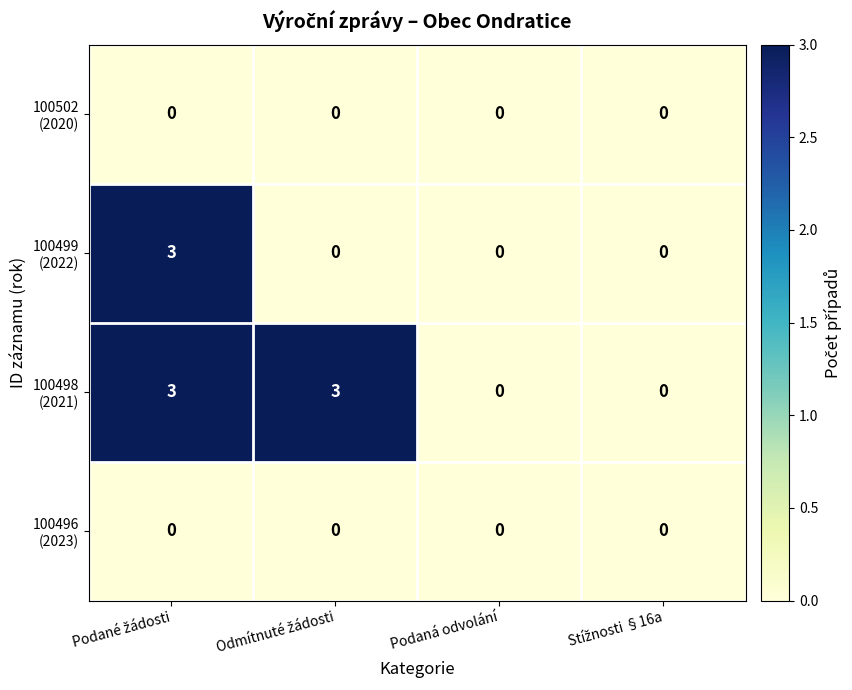

What is the maximum value shown in the chart?

3